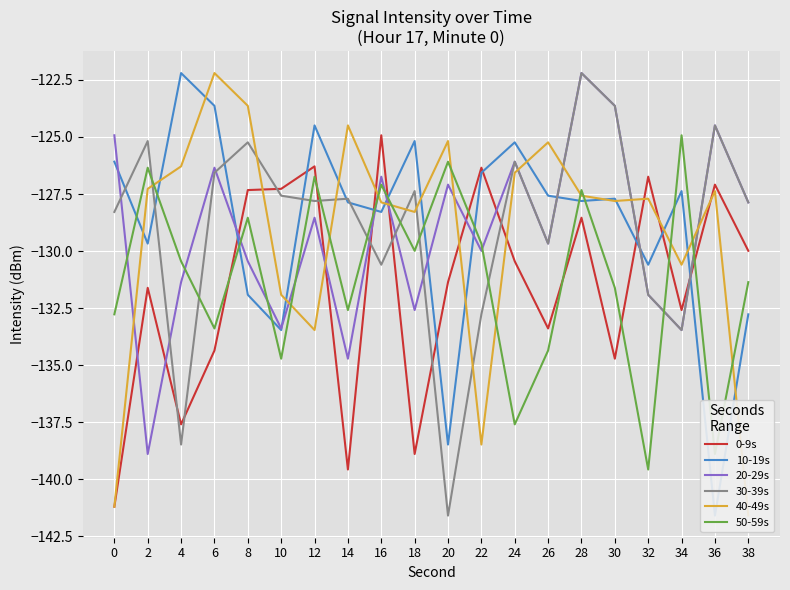

Which series has the largest total across all categories?

10-19s